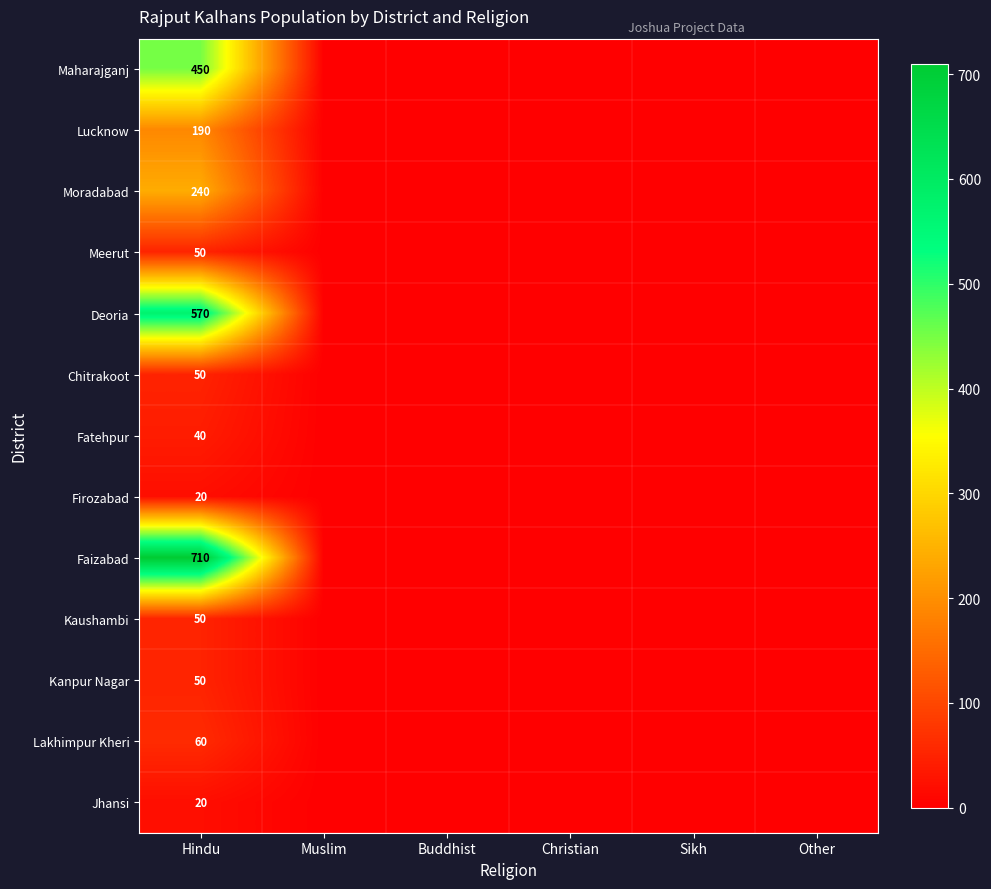

The value of Lakhimpur Kheri at Hindu is 41. True or false?

False